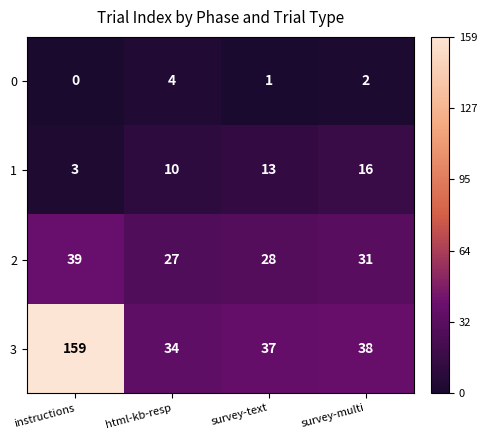

The 2 series shows 26 at instructions. True or false?

False